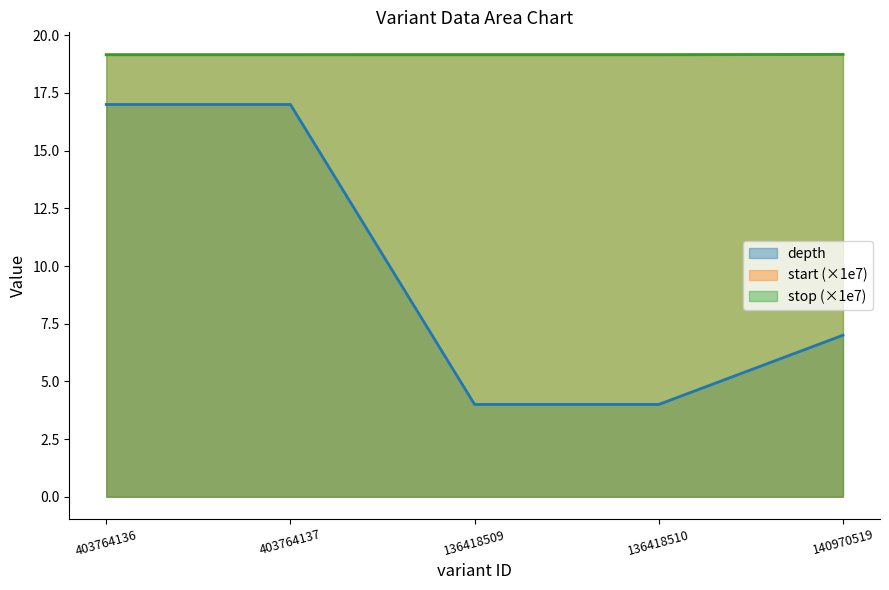

At which category does the chart reach its peak across all series?

140970519